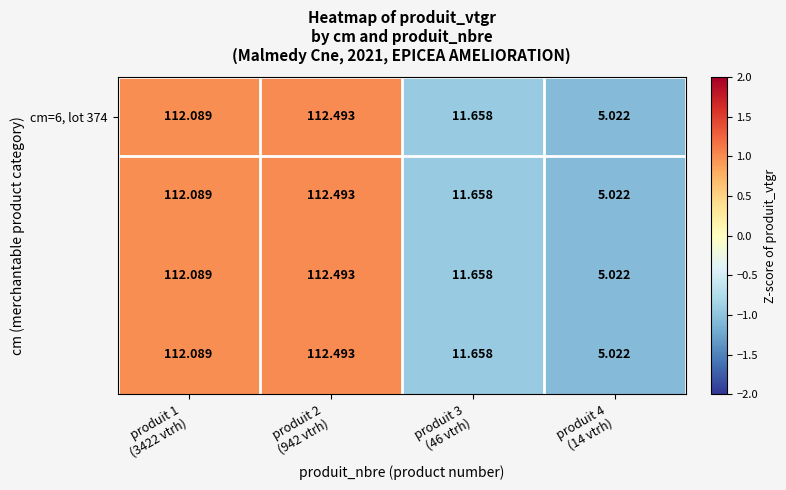

How many categories are shown in the chart?

4